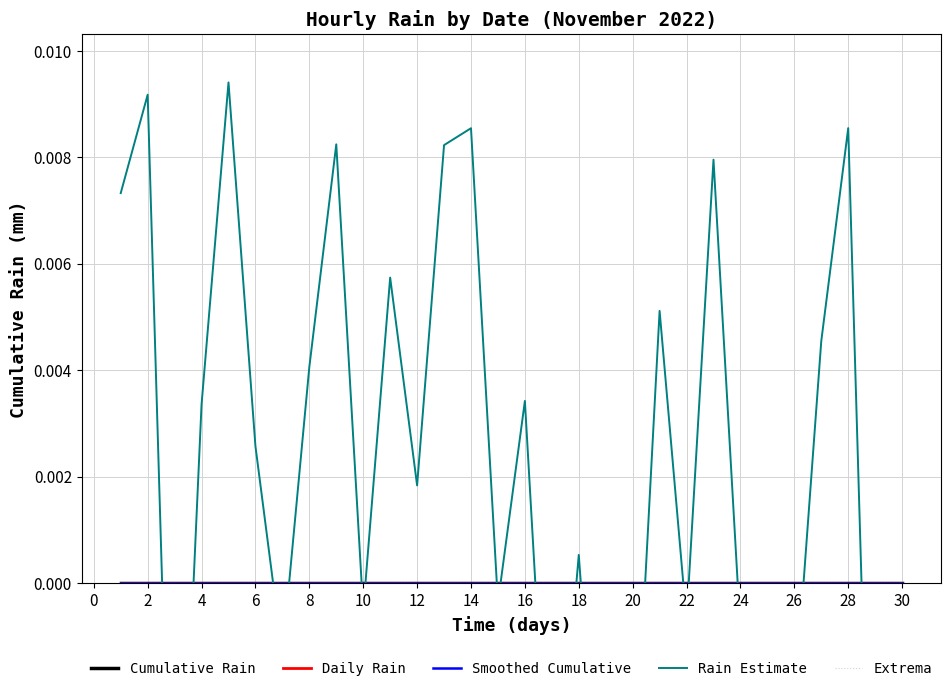

At how many categories does at least one series exceed 0?

17